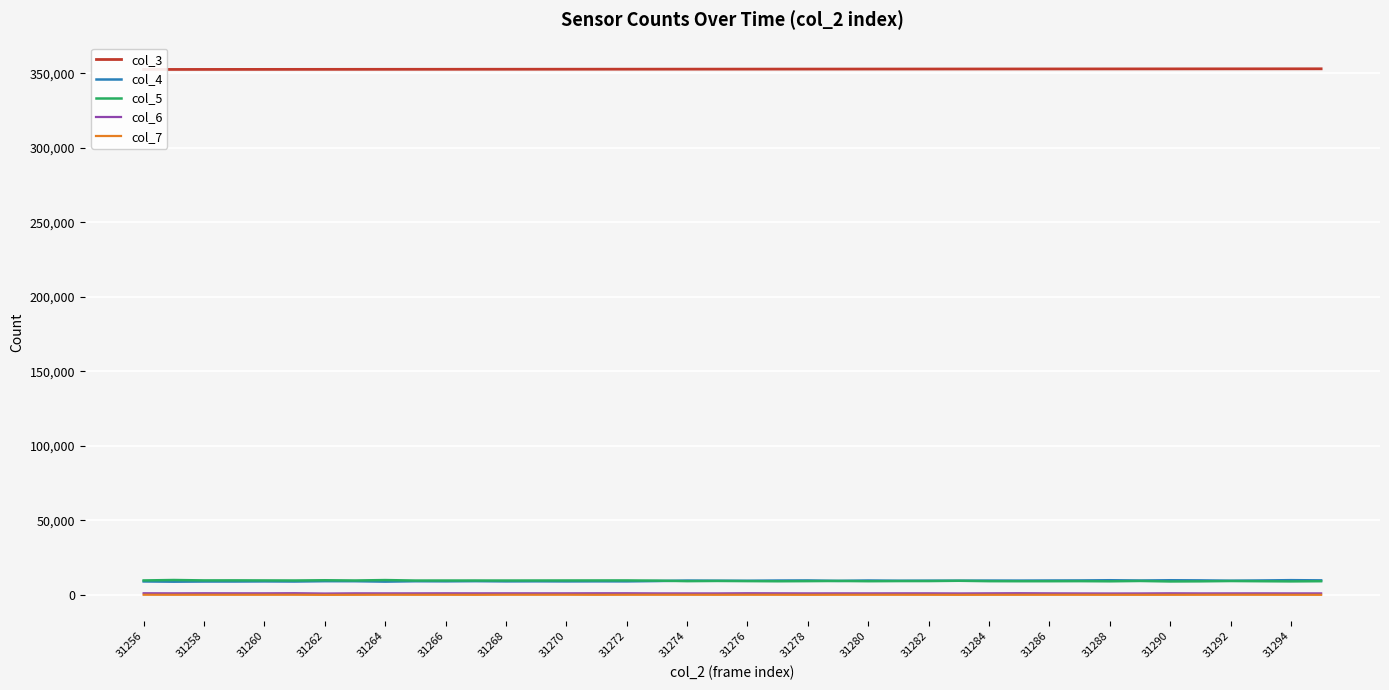

Is it true that col_7 equals 135 at 31286?

True